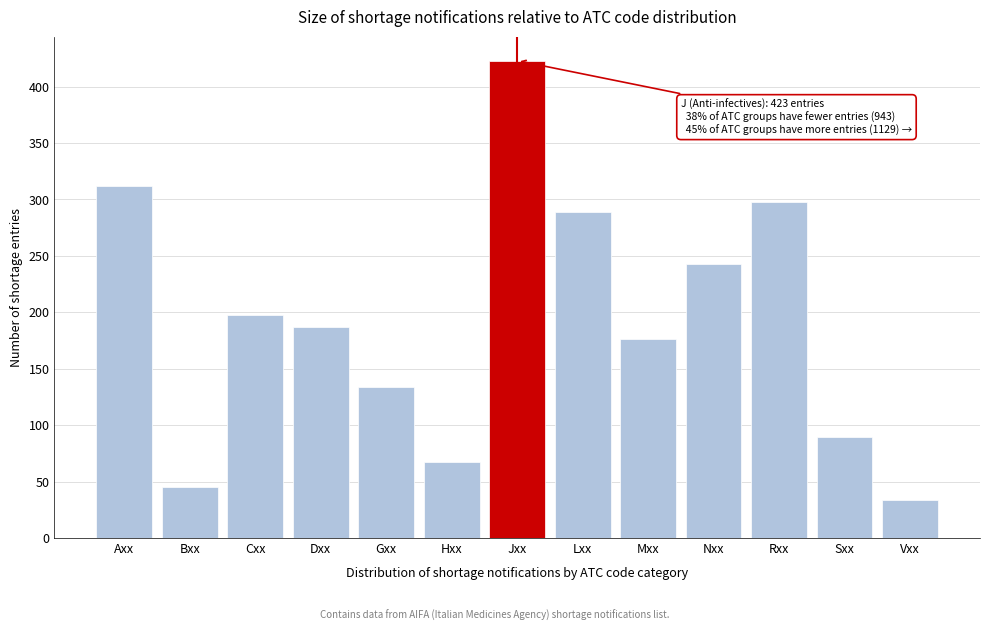

Reading left to right, what are all the values shown in this chart?

Axx=312	Bxx=45	Cxx=198	Dxx=187	Gxx=134	Hxx=67	Jxx=423	Lxx=289	Mxx=176	Nxx=243	Rxx=298	Sxx=89	Vxx=34